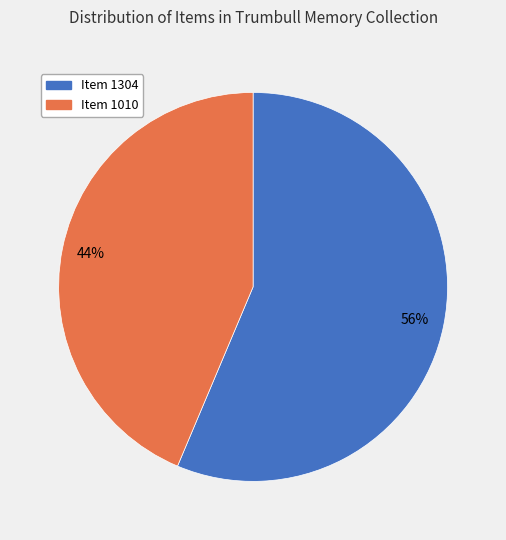

Between Item 1304 and Item 1010, which is larger?

Item 1304